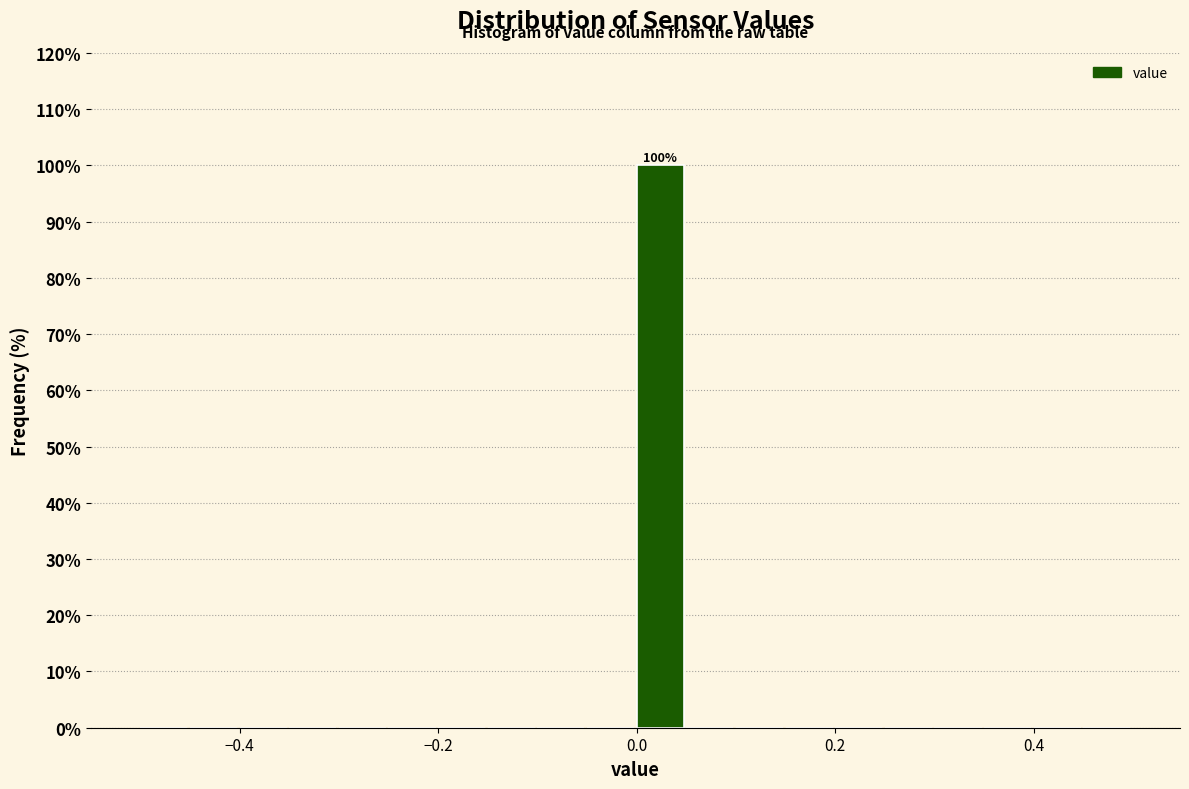

Around what value on the x-axis is the tallest bar? Give the approximate position of its centre, as read against the axis.

0.02